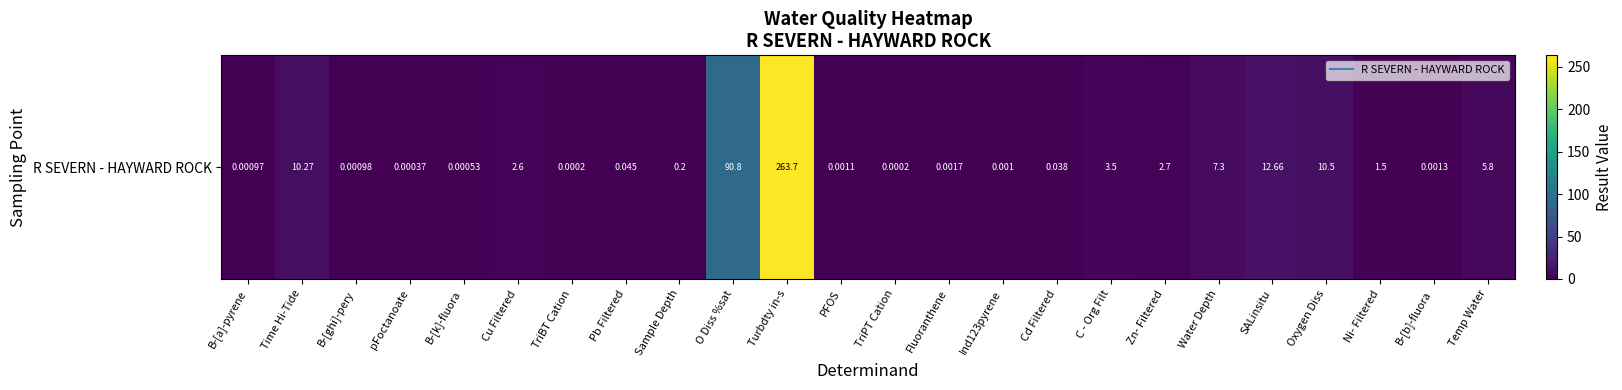

The value at Cu Filtered is 3.5. True or false?

False